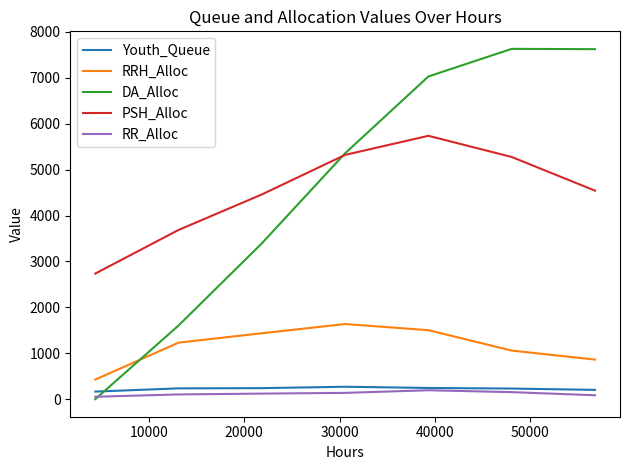

Which series has the largest range (max minus min)?

DA_Alloc